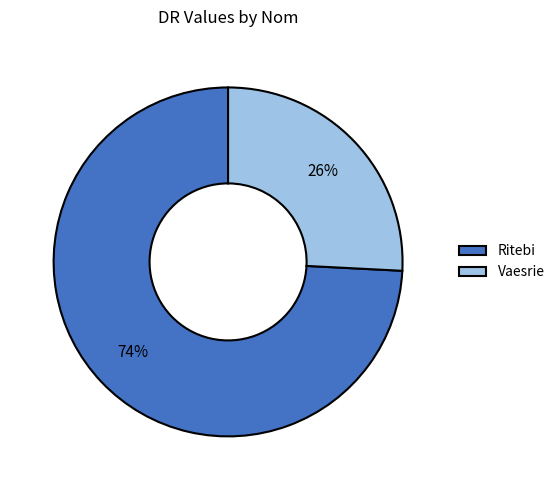

Between Ritebi and Vaesrie, which is larger?

Ritebi